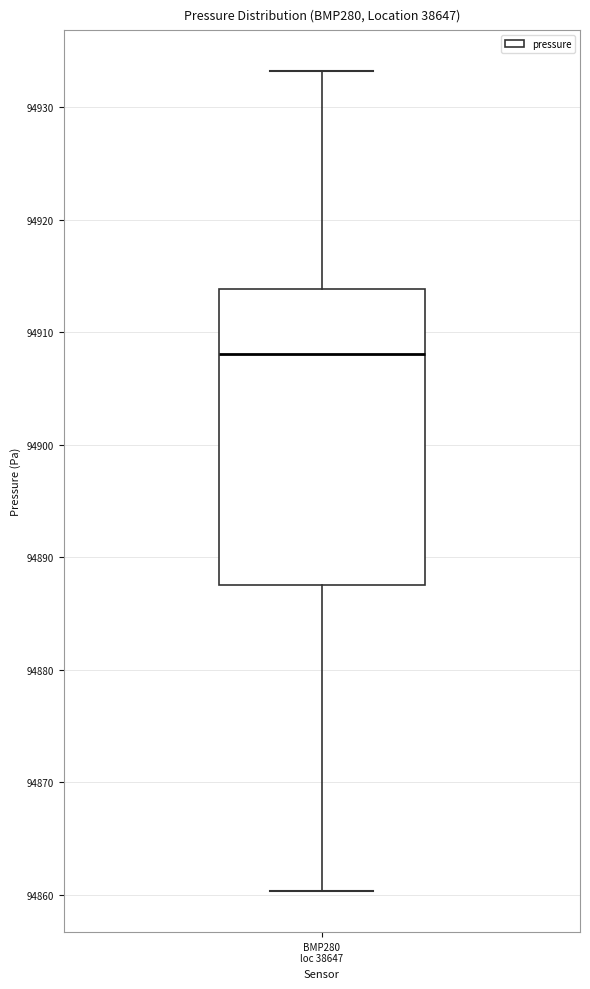

Read this box plot against the y-axis: the position of the median line, the range covered by the box, and the ends of both whiskers. The values are not printed on the chart, so give them approximately, as read against the axis.

median 94908, box 94888 to 94914, whiskers 94860 to 94933